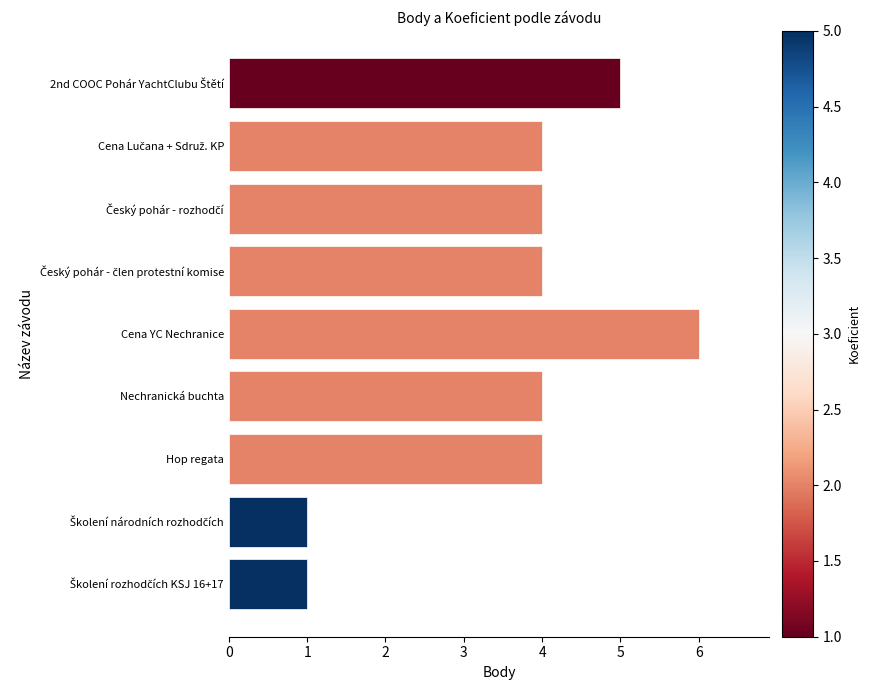

What is the minimum value shown in the chart?

1